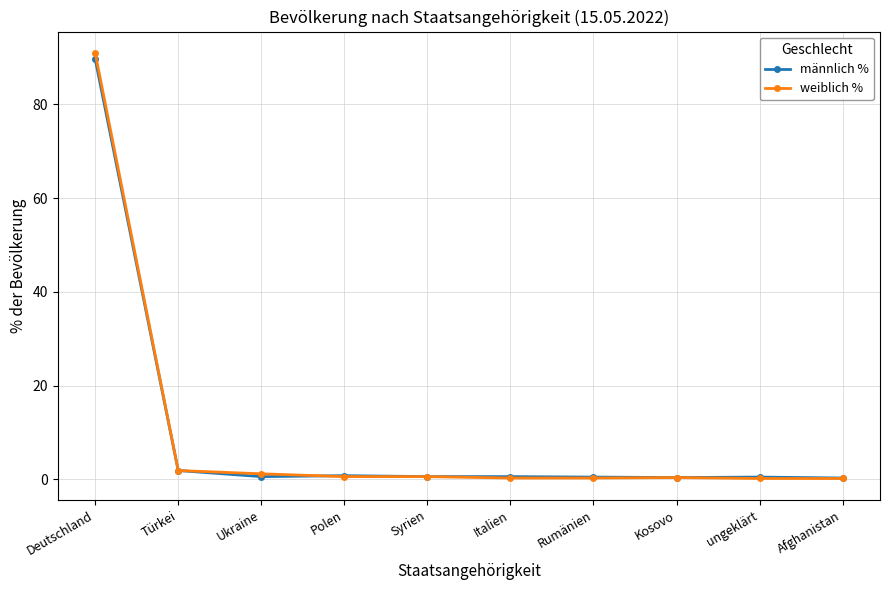

What is the total value across all series at Türkei?

3.8